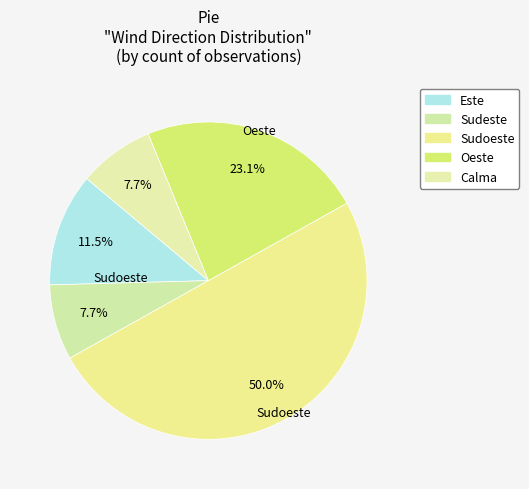

To the nearest percent, what is the average slice percentage?

20%